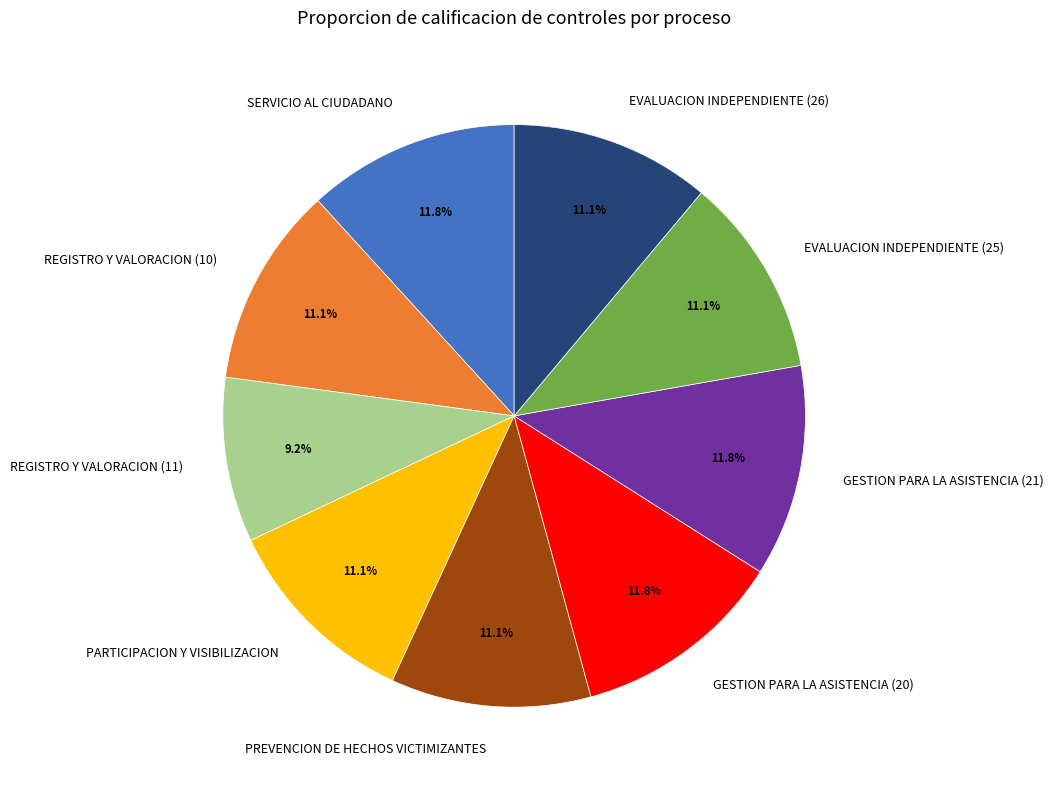

True or false: GESTION PARA LA ASISTENCIA (20) accounts for 25% of the total.

False